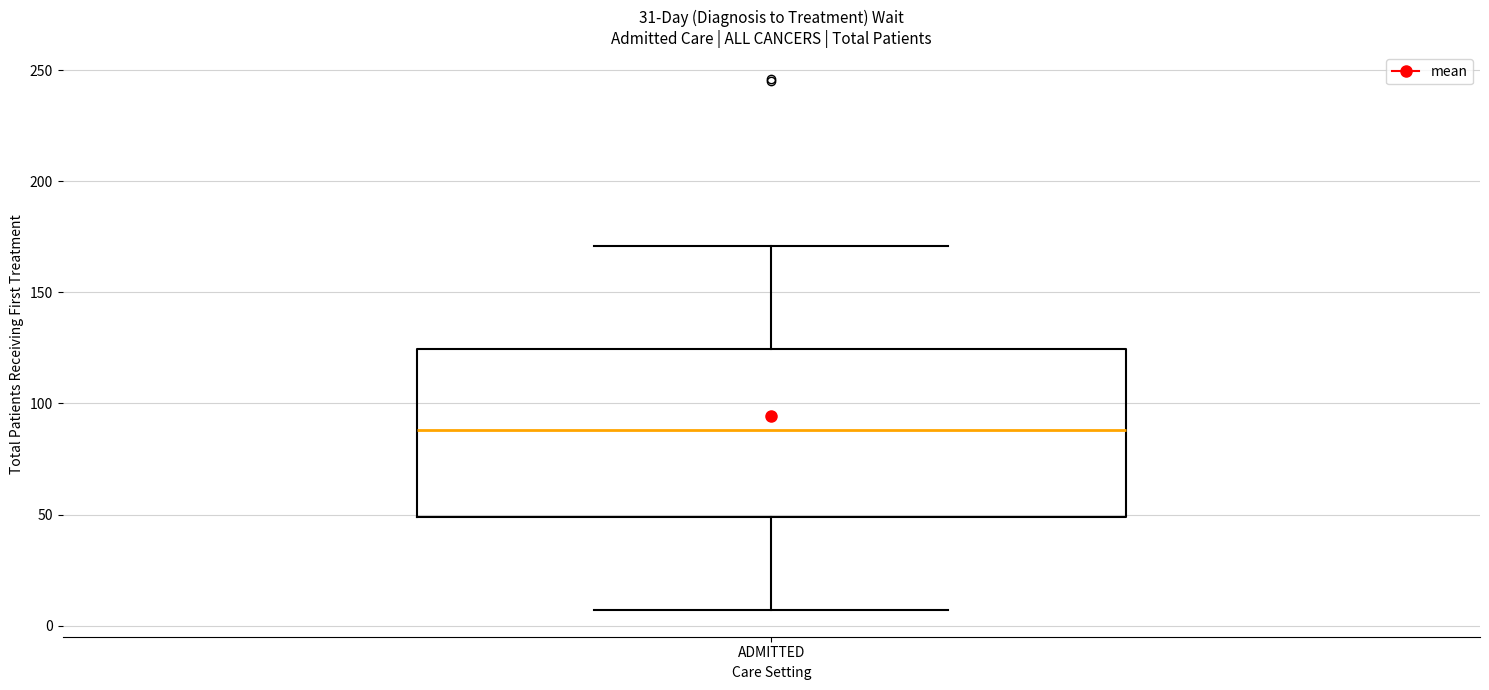

Transcribe this box plot: give where the median line is, the range the box spans, and where the two whiskers end, as read against the y-axis. The values are not printed on the chart, so give them approximately, as read against the axis.

median 90, box 50 to 125, whiskers 5 to 170